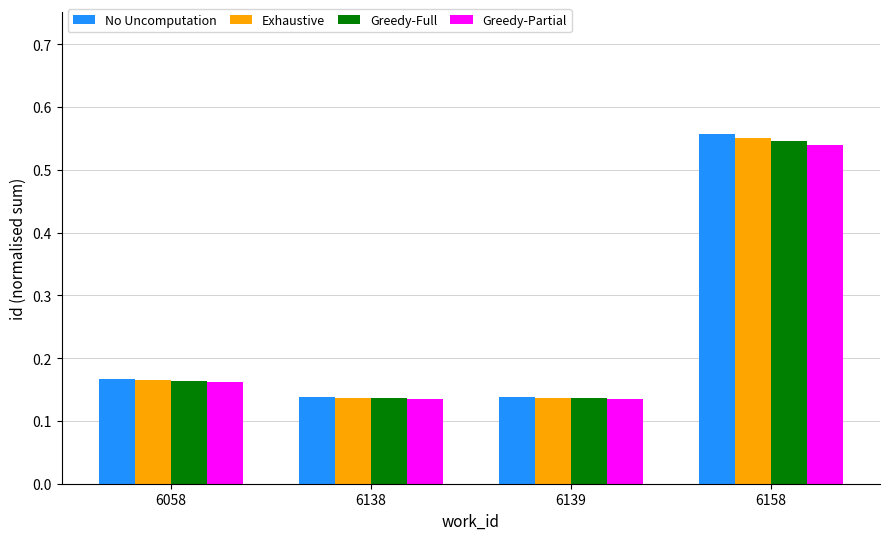

The value of Greedy-Partial at 6139 is 0.0. True or false?

False